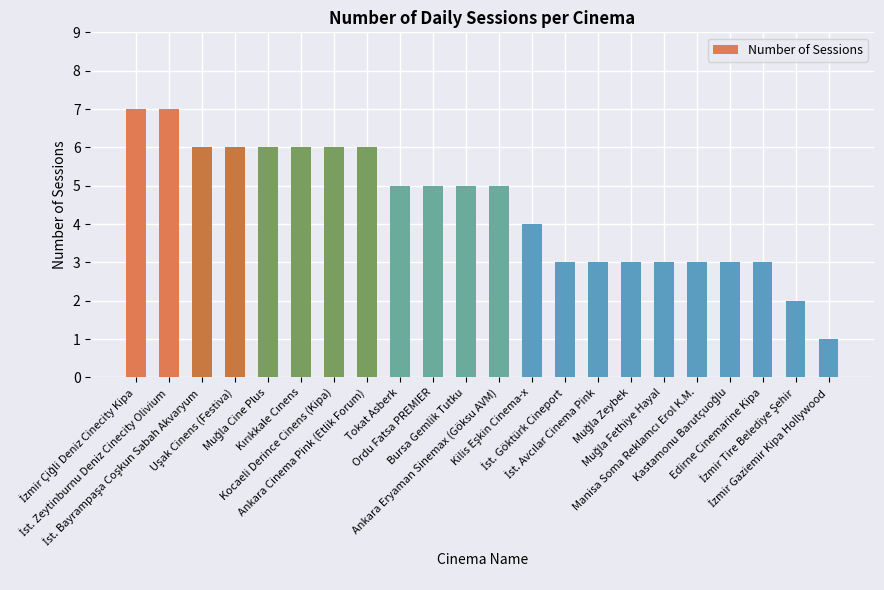

What is the greatest value displayed?

7